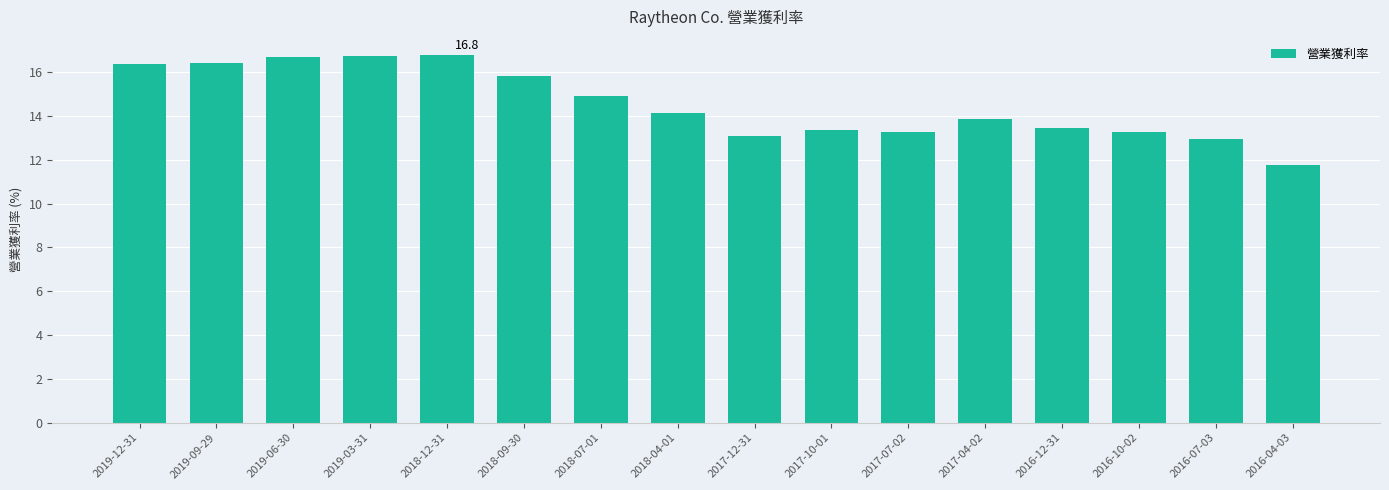

What is the difference between the second highest and minimum values?

5.0